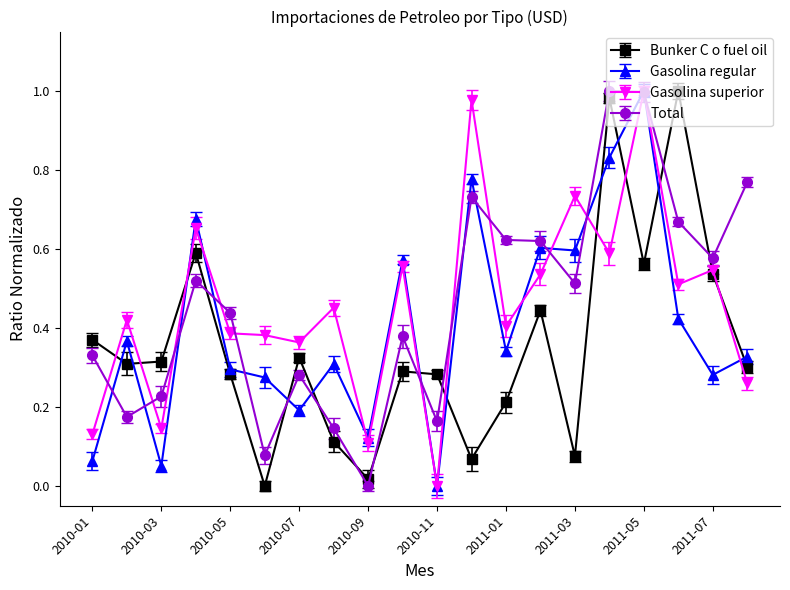

True or false: Bunker C o fuel oil and Gasolina regular cross at least once.

True